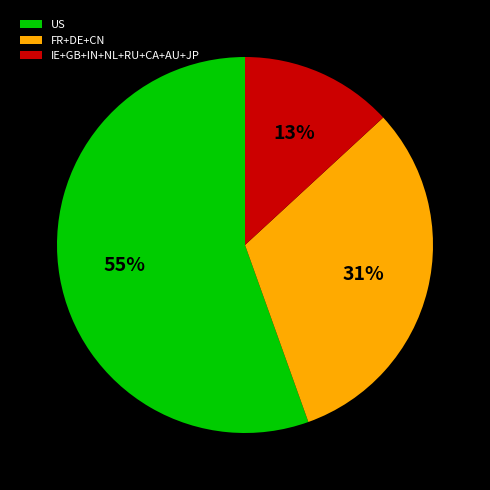

How many slices are in this pie chart?

3